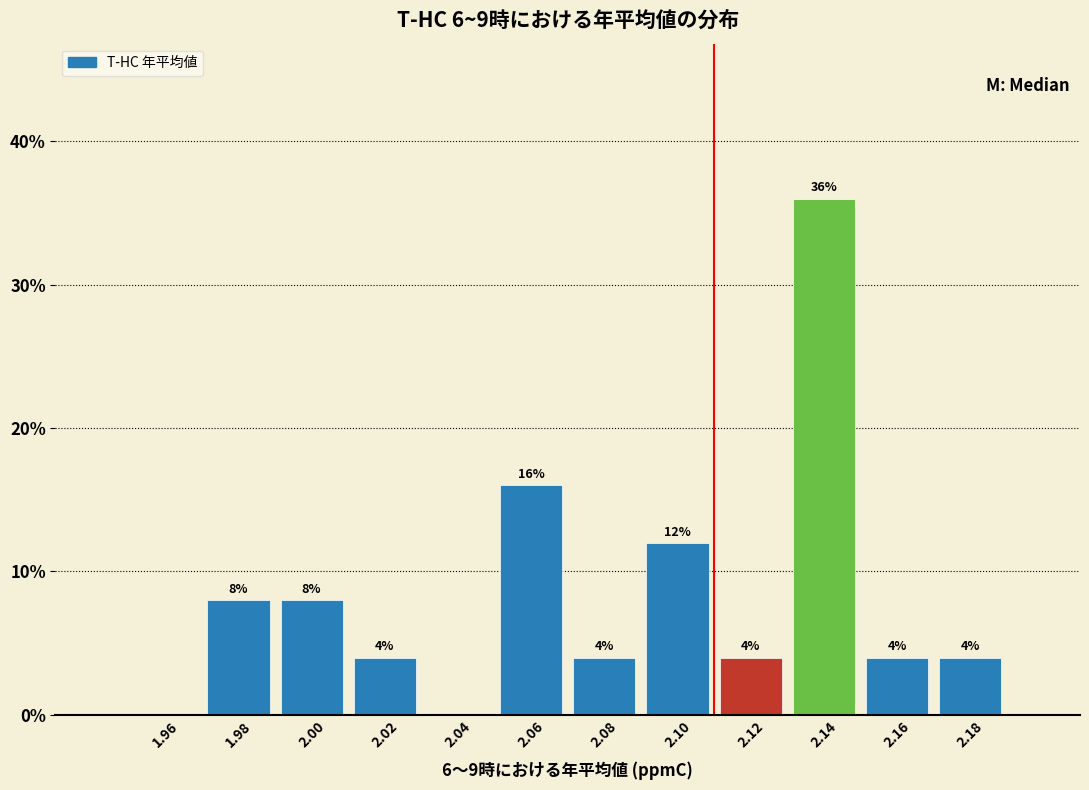

Which range on the x-axis has the tallest bar?

2.13 to 2.15